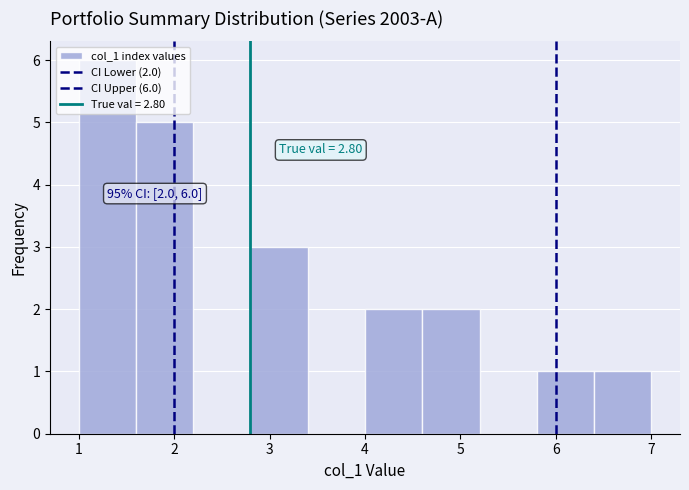

Which range on the x-axis has the tallest bar?

1.0 to 1.6